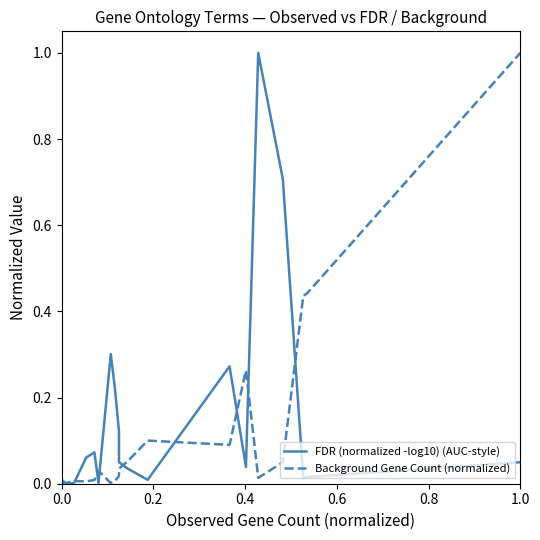

Which series has the largest range (max minus min)?

FDR (normalized -log10) (AUC-style)